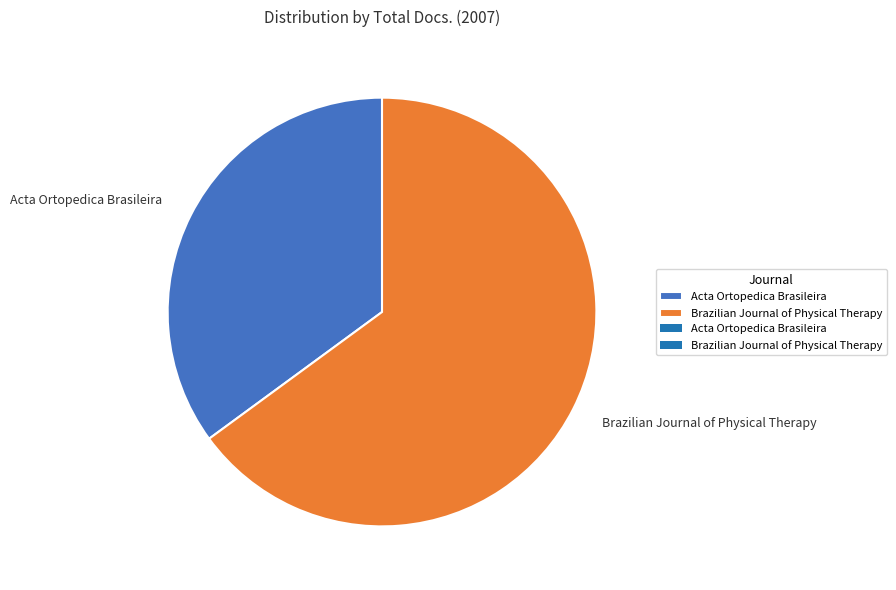

What is the majority slice?

Brazilian Journal of Physical Therapy